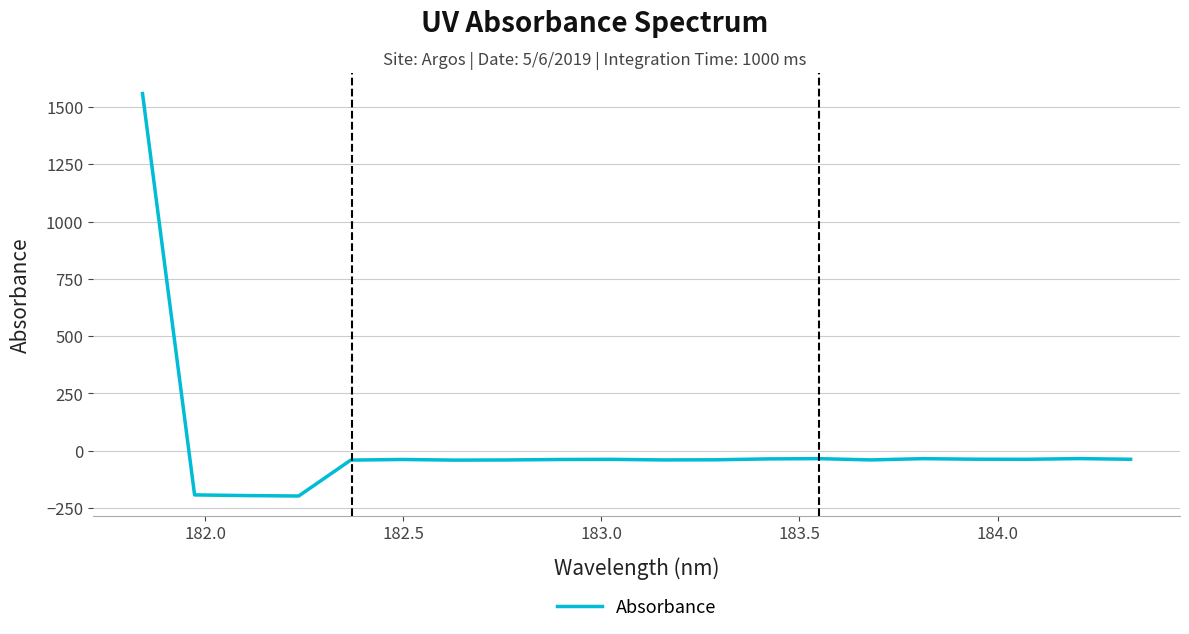

What is the smallest value displayed?

-197.1